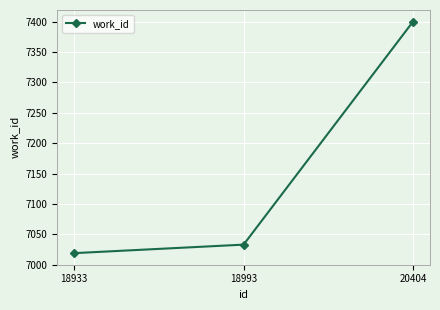

What is the change in value from 18933 to 18993?

+14